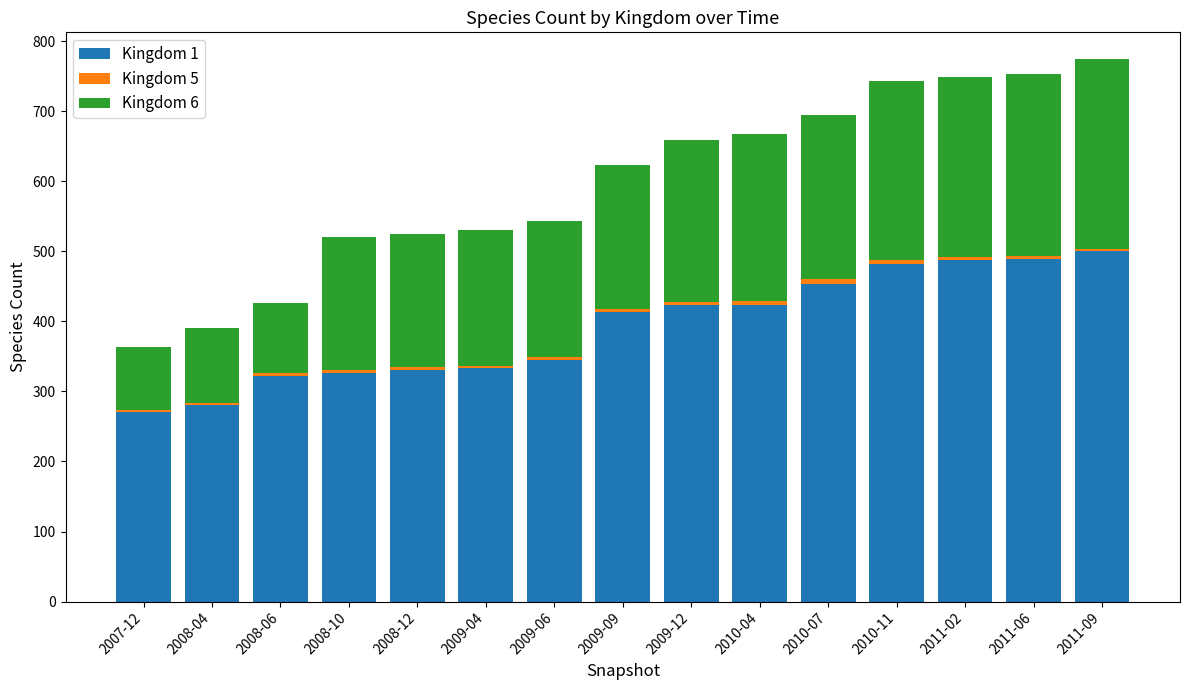

Are the bars grouped side by side (vs. stacked)?

No